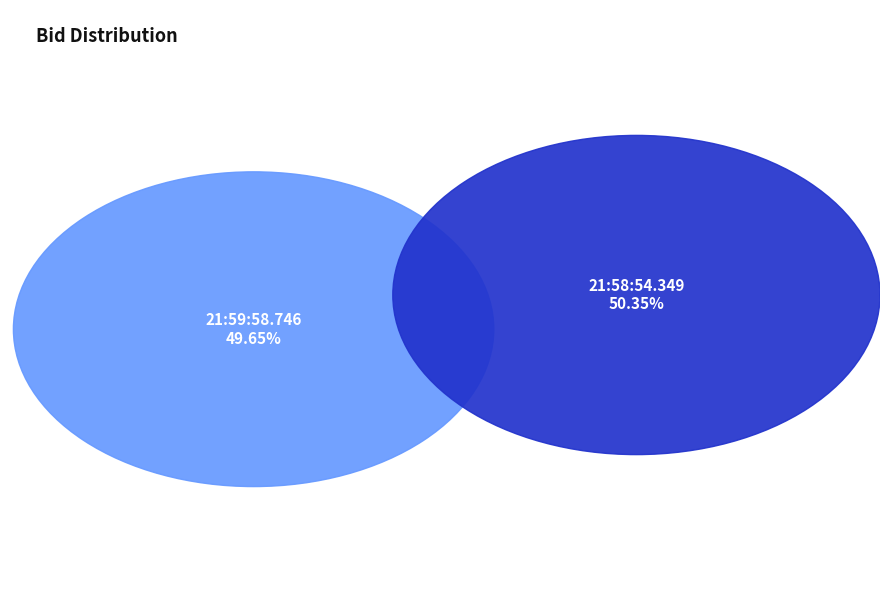

Is the sum of 21:58:54.349 and 21:59:58.746 greater than half?

Yes